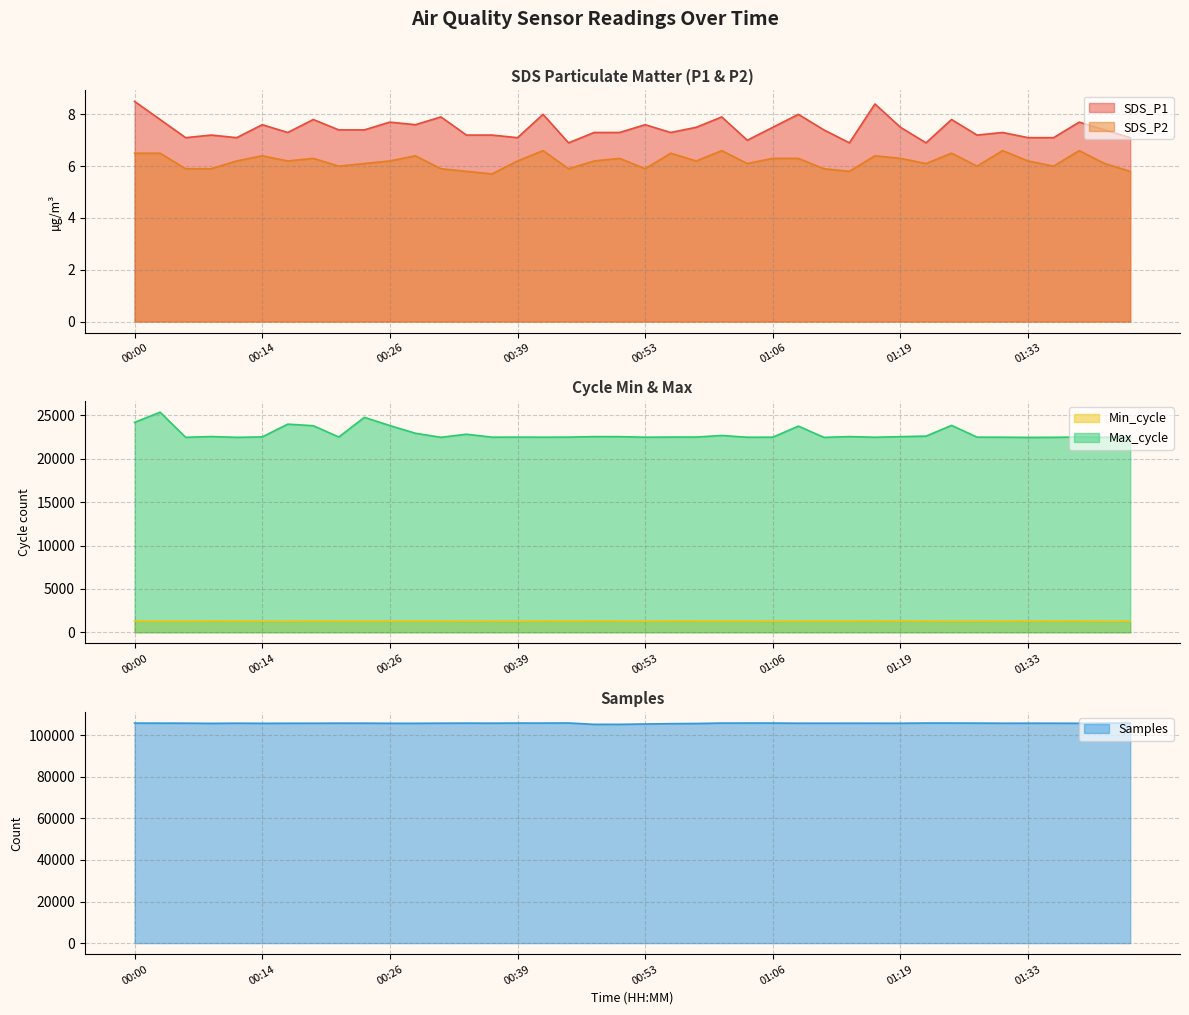

What is the label of the 22nd point from the right?

00:47